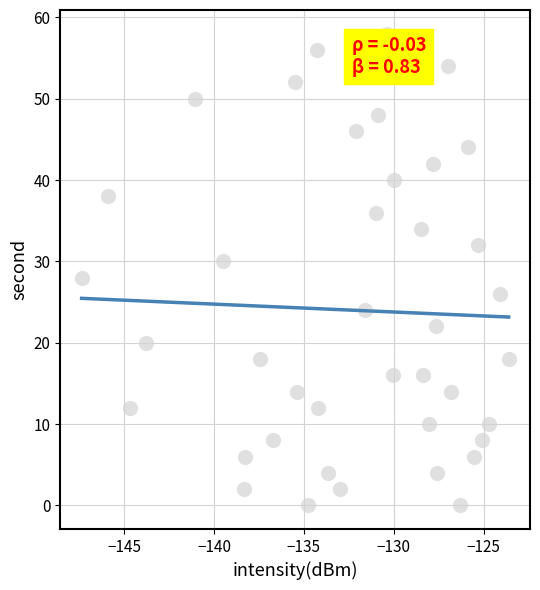

What is the range of Y values (max minus min)?

58